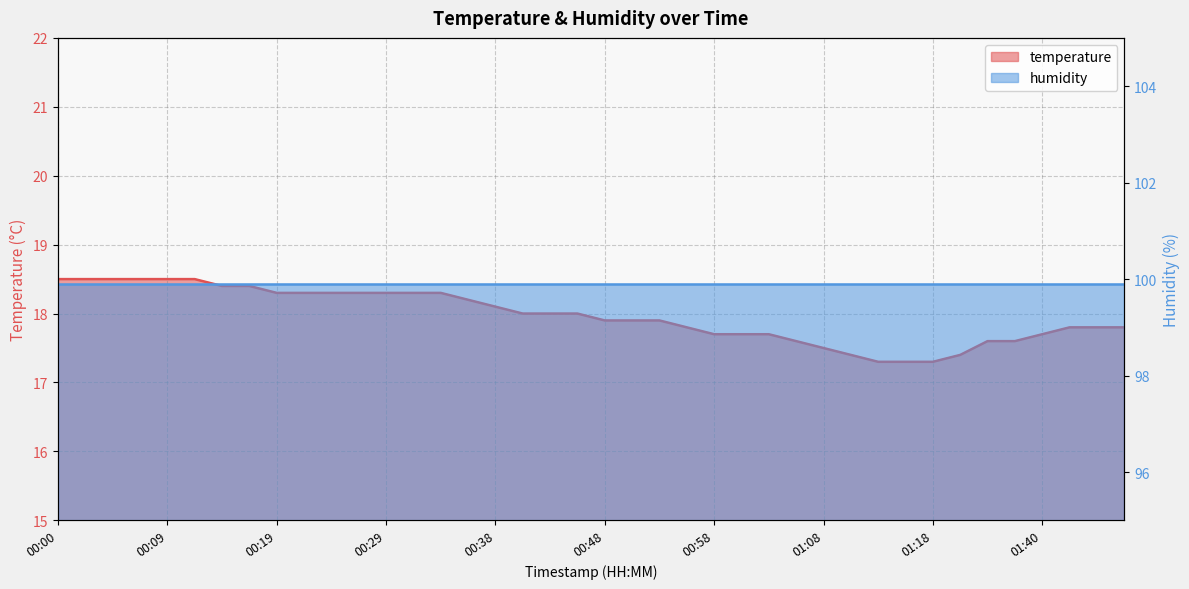

Which category has the highest value across all series?

00:00